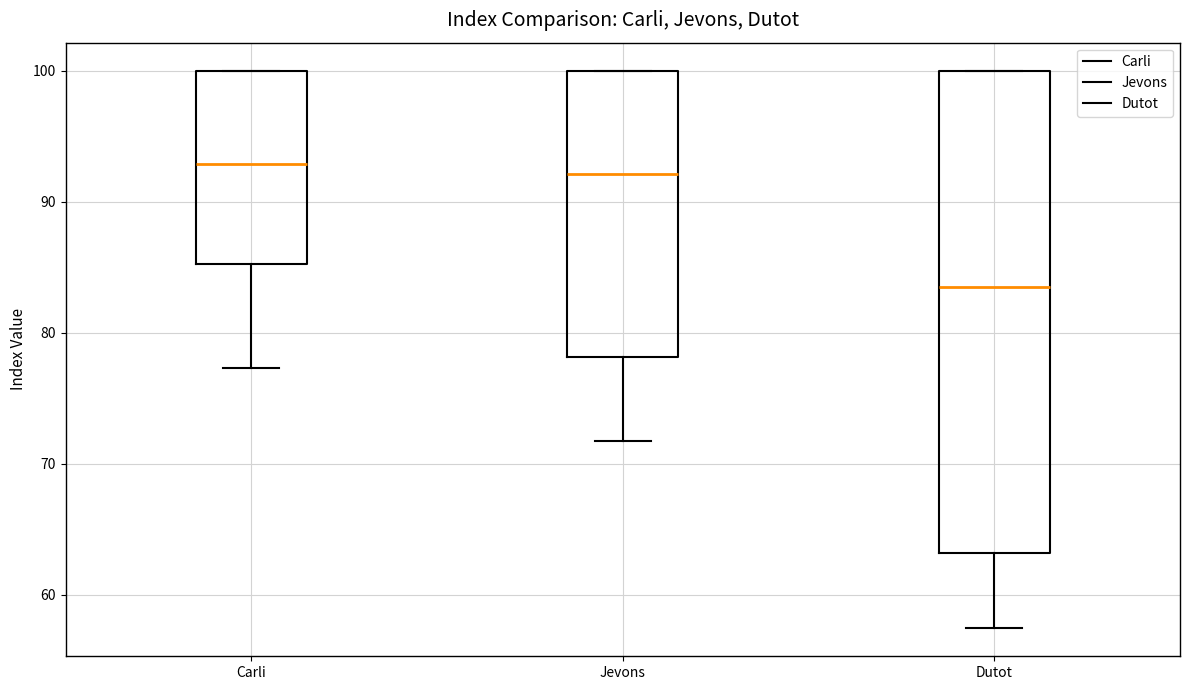

Where does the median line of the box for Jevons sit on the y-axis? The values are not printed on the chart, so give them approximately, as read against the axis.

92